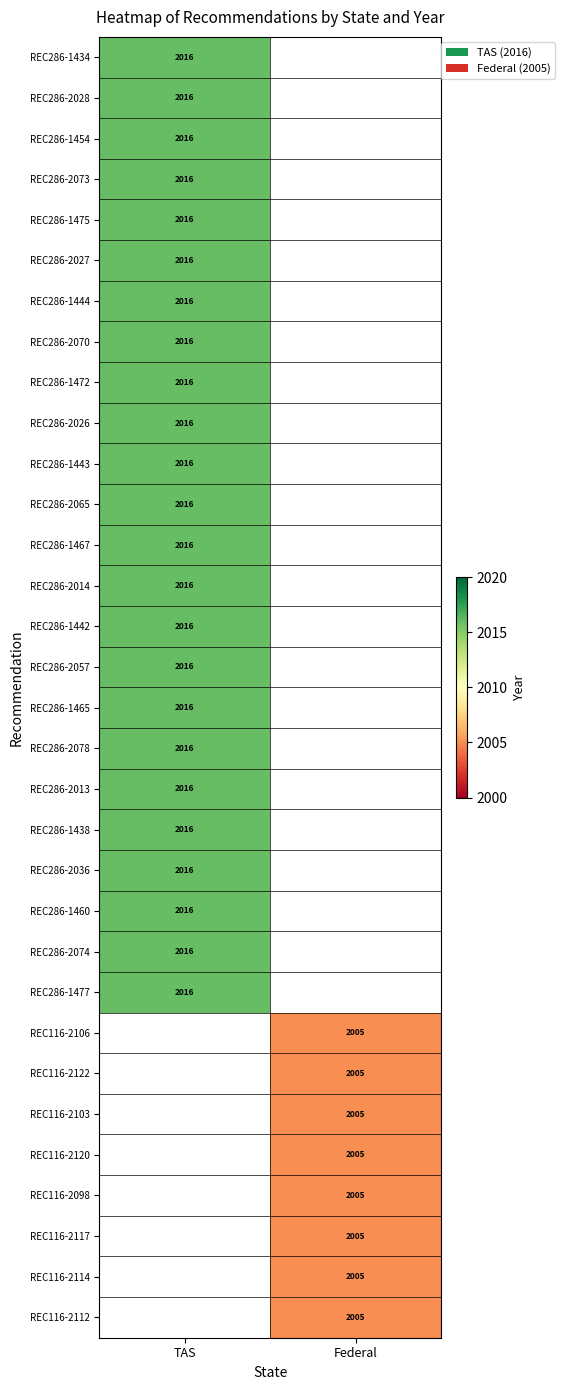

What is the smallest value displayed?

2005.0